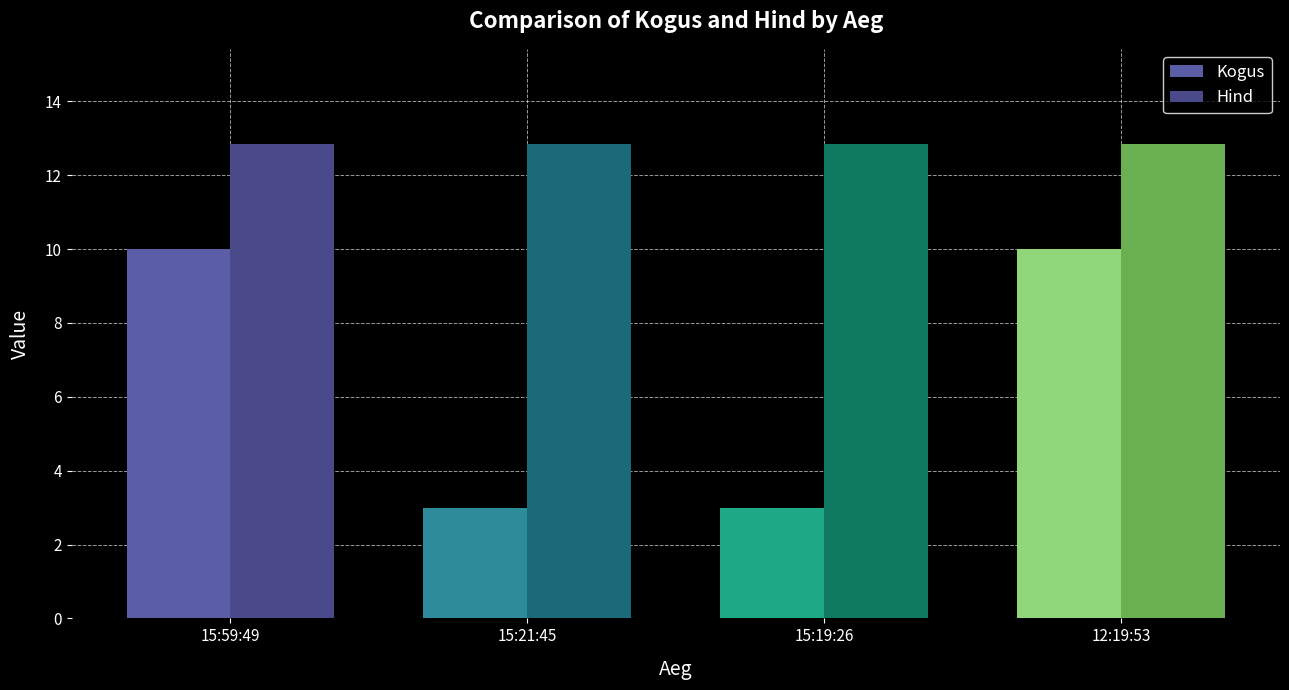

How many bars are there in each group?

2